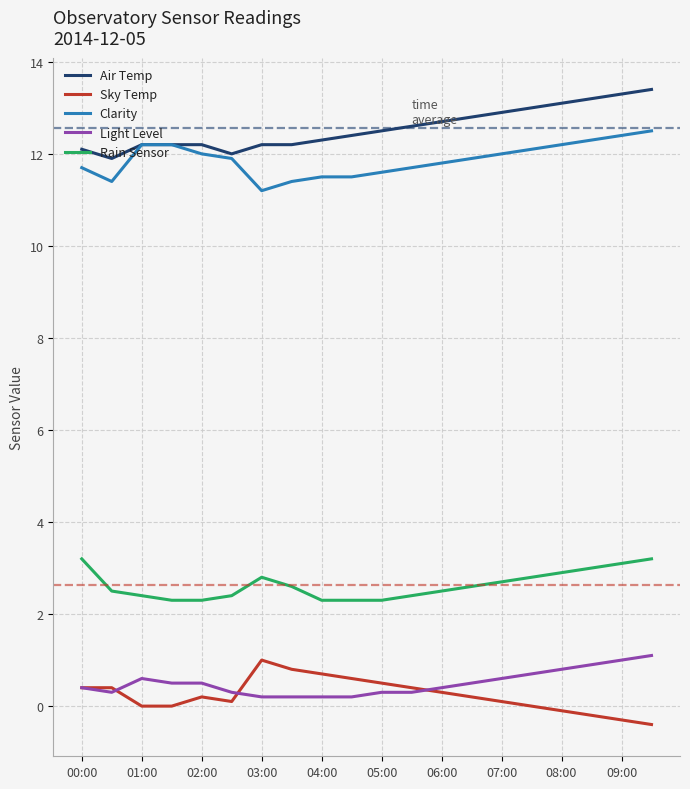

Which series has the largest total across all categories?

Air Temp